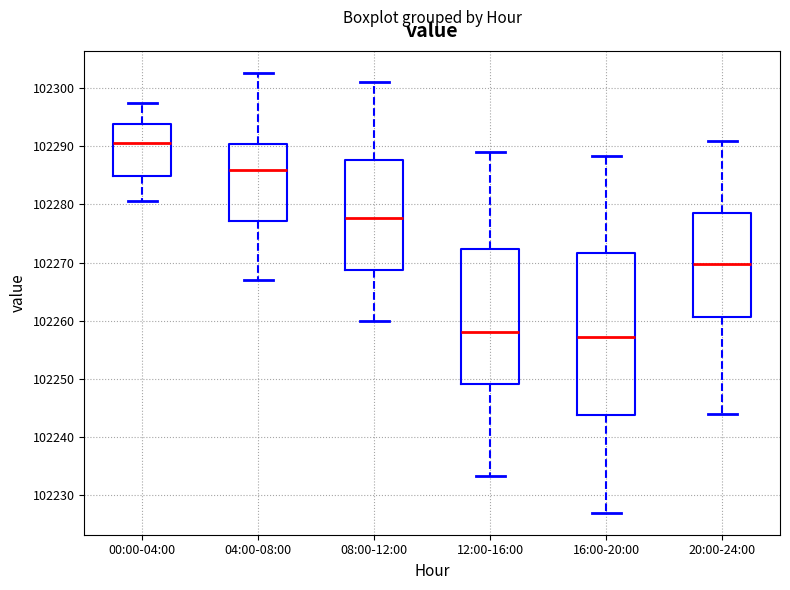

Reading left to right, transcribe this box plot: for each box, give where its median line is, the range the box spans, and where its two whiskers end, as read against the y-axis. The values are not printed on the chart, so give them approximately, as read against the axis.

00:00-04:00: median 102291, box 102285 to 102294, whiskers 102281 to 102298
04:00-08:00: median 102286, box 102277 to 102290, whiskers 102267 to 102303
08:00-12:00: median 102278, box 102269 to 102288, whiskers 102260 to 102301
12:00-16:00: median 102258, box 102249 to 102272, whiskers 102233 to 102289
16:00-20:00: median 102257, box 102244 to 102272, whiskers 102227 to 102288
20:00-24:00: median 102270, box 102261 to 102279, whiskers 102244 to 102291